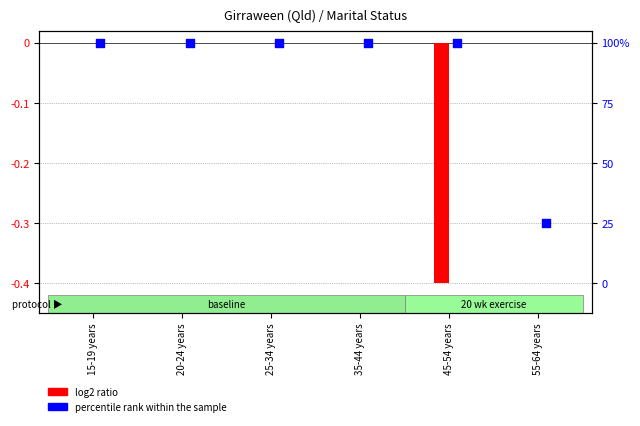

What are all the series names shown in the legend?

log2 ratio, percentile rank within the sample